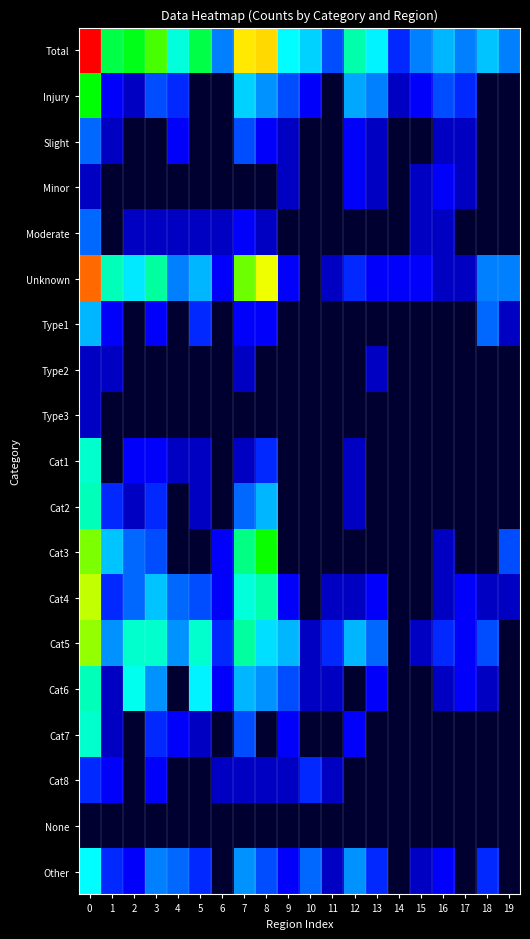

Rank the series at 13 from lowest to highest value.

Moderate, Type1, Type3, Cat1, Cat2, Cat3, Cat7, Cat8, None, Slight, Minor, Type2, Unknown, Cat4, Cat6, Other, Cat5, Injury, Total